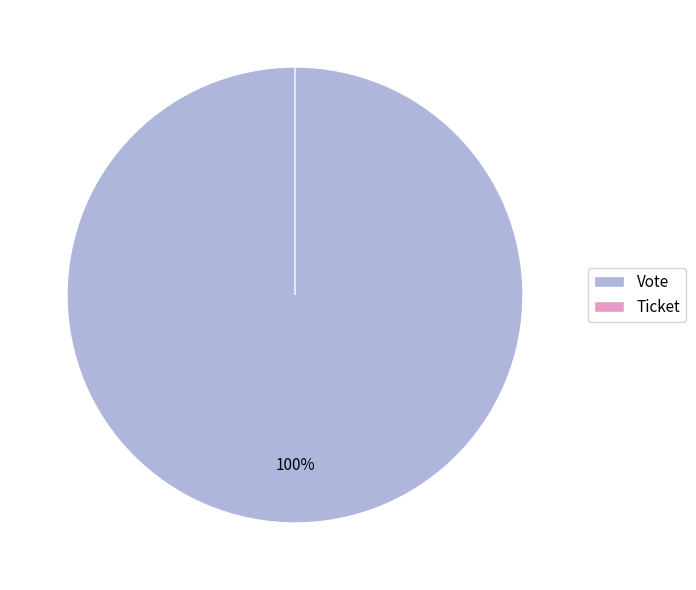

To the nearest percent, what is the combined percentage of Vote and Ticket?

100%